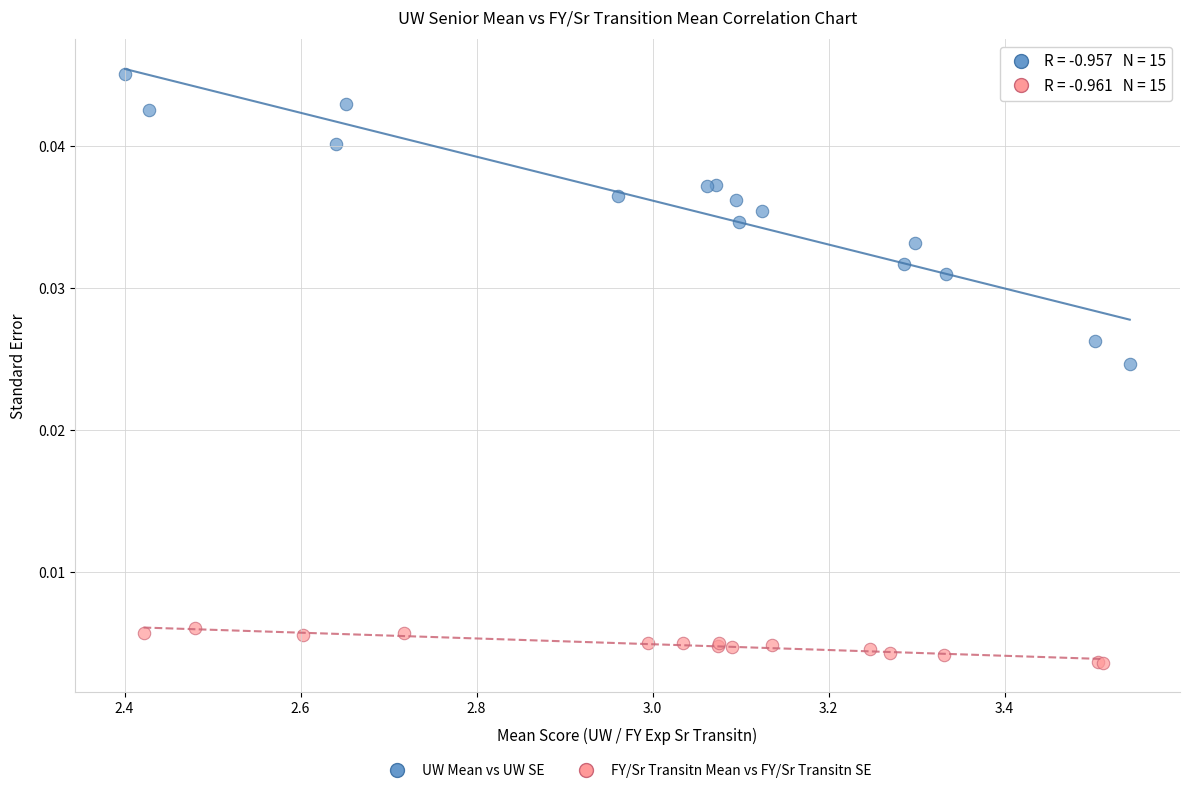

What are all the series names shown in the legend?

UW Mean vs UW SE, FY/Sr Transitn Mean vs FY/Sr Transitn SE